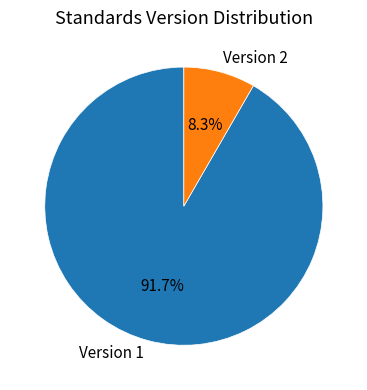

True or false: Version 2 accounts for 22% of the total.

False